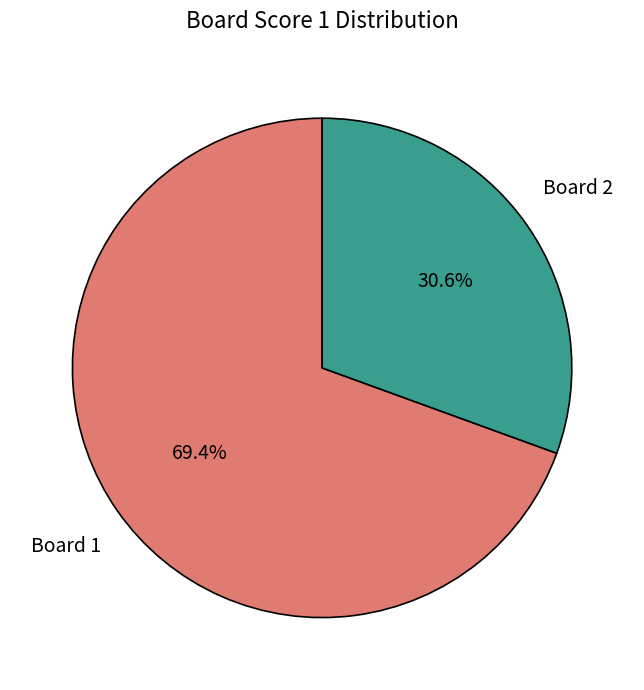

To the nearest percent, what is the difference between the largest and smallest slice percentages?

39%